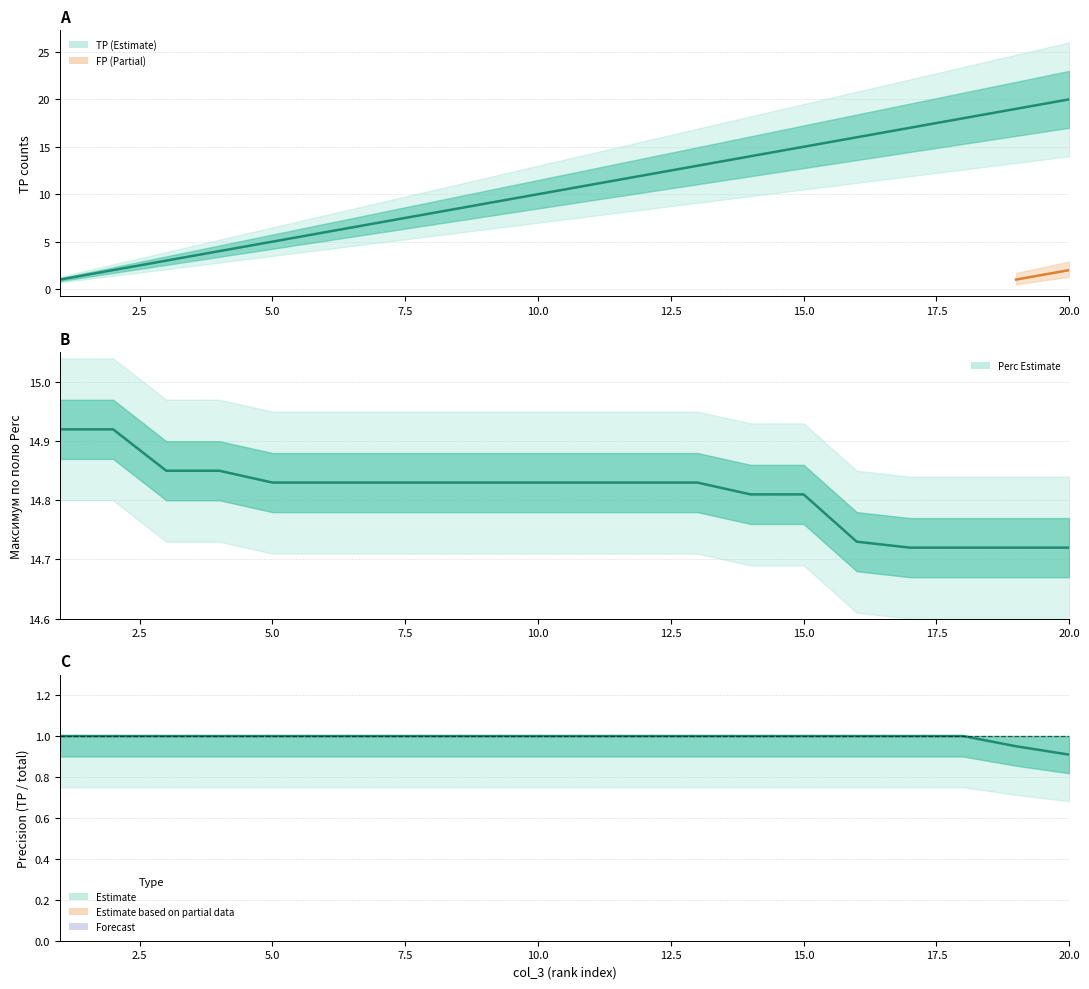

Is the value of Perc at 8 greater than the value of FP at 12?

Yes